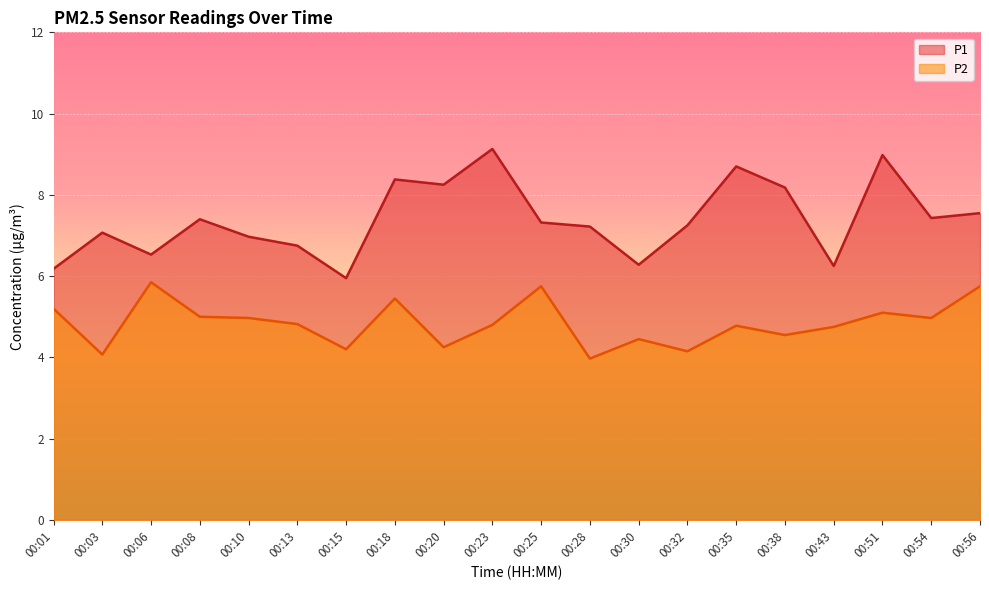

What is the maximum value shown in the chart?

9.1